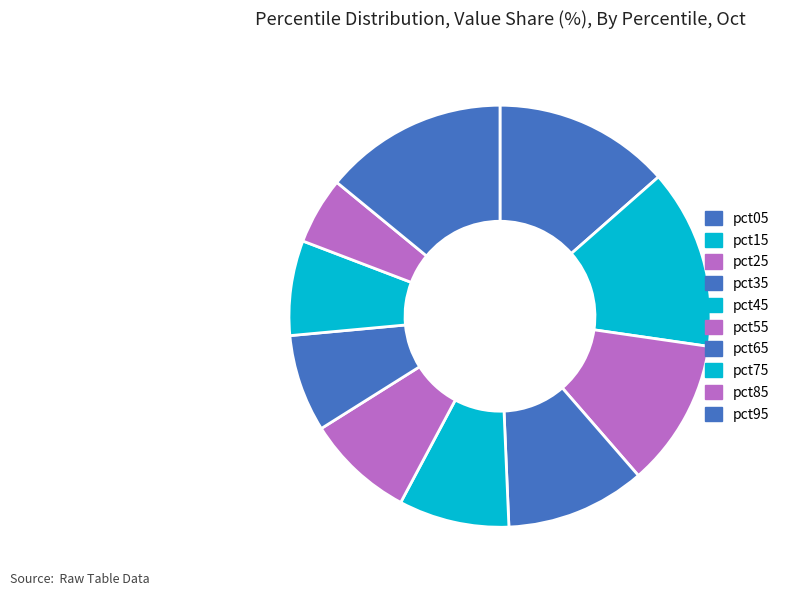

How many segments does this pie chart have?

10